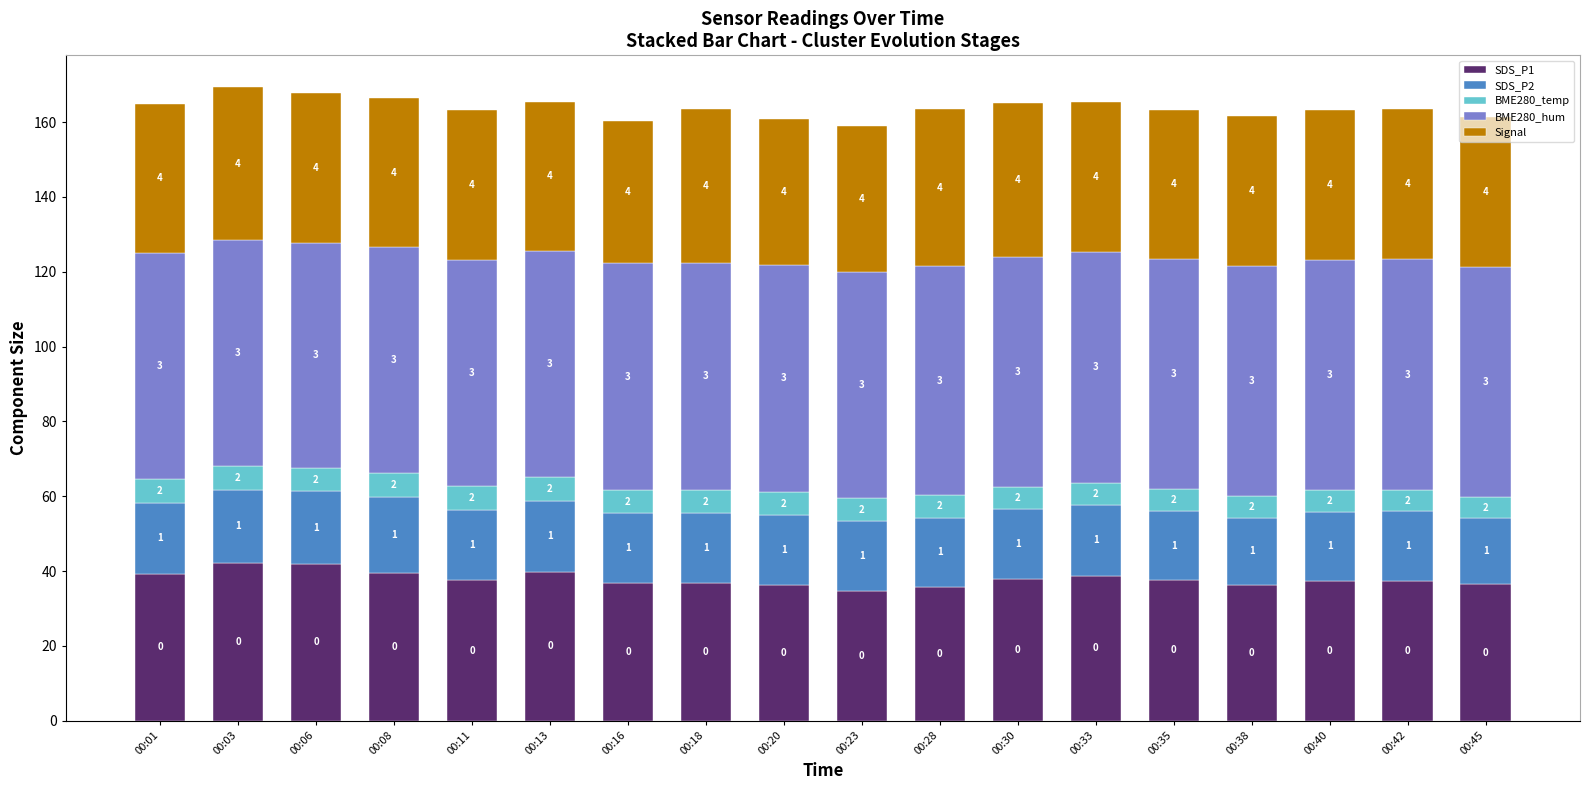

Does the chart contain any negative values?

No